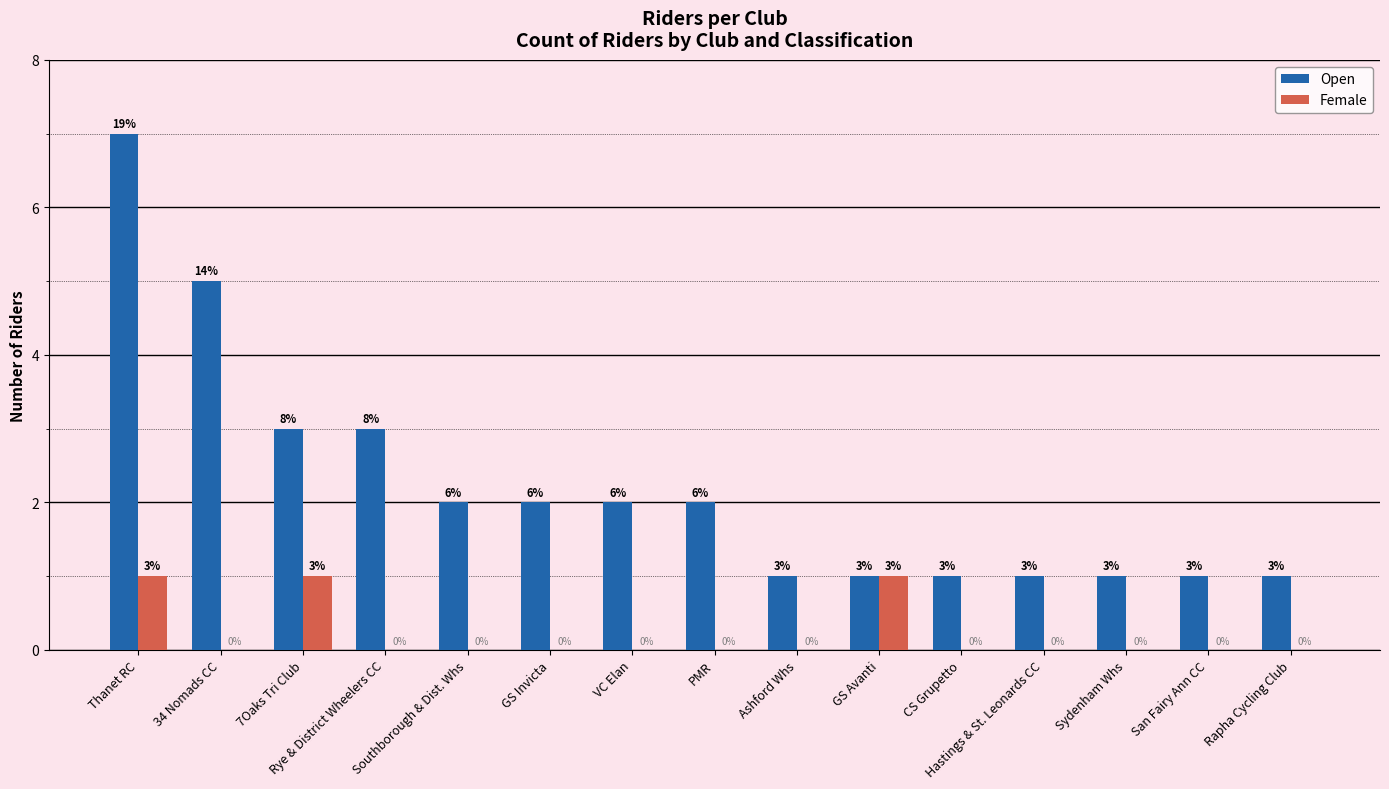

Is it true that Female equals 1 at Hastings & St. Leonards CC?

False